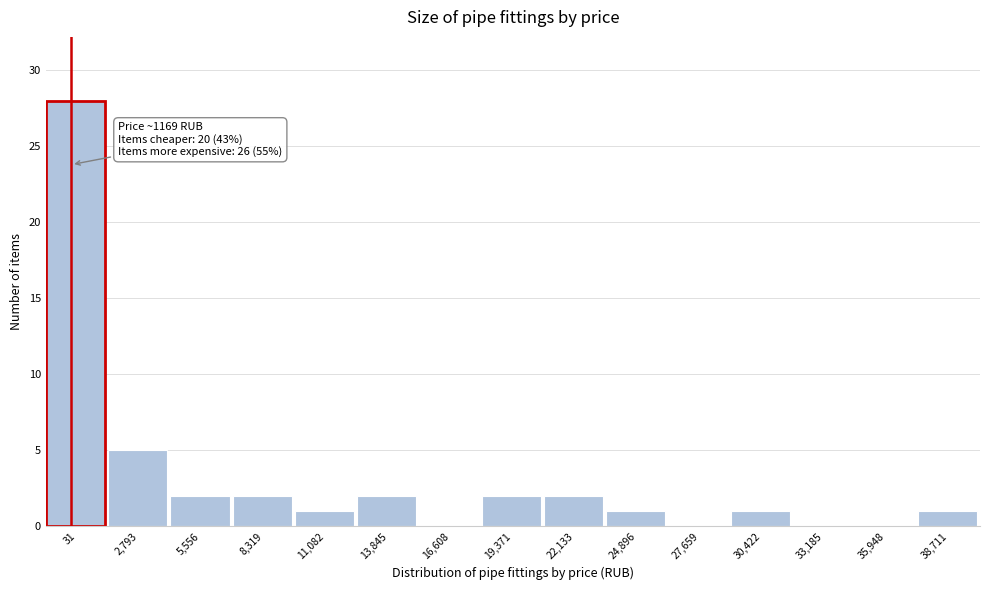

Reading right to left, what are all the values shown in this chart?

38,711=1	35,948=0	33,185=0	30,422=1	27,659=0	24,896=1	22,133=2	19,371=2	16,608=0	13,845=2	11,082=1	8,319=2	5,556=2	2,793=5	31=28